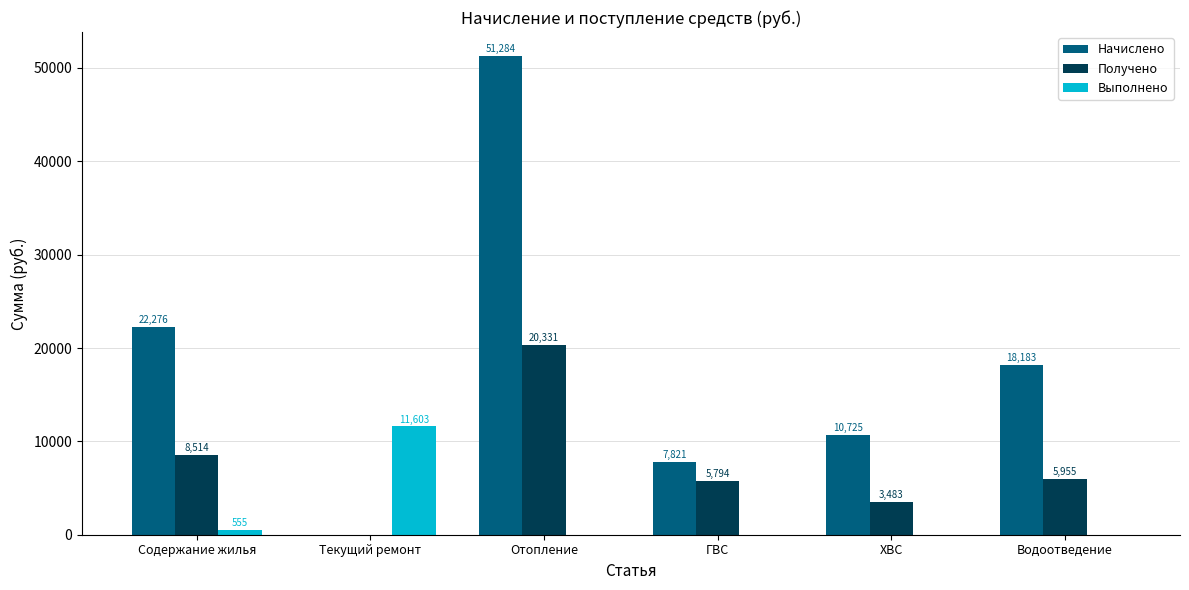

The value of Выполнено at Водоотведение is -7055.5. True or false?

False